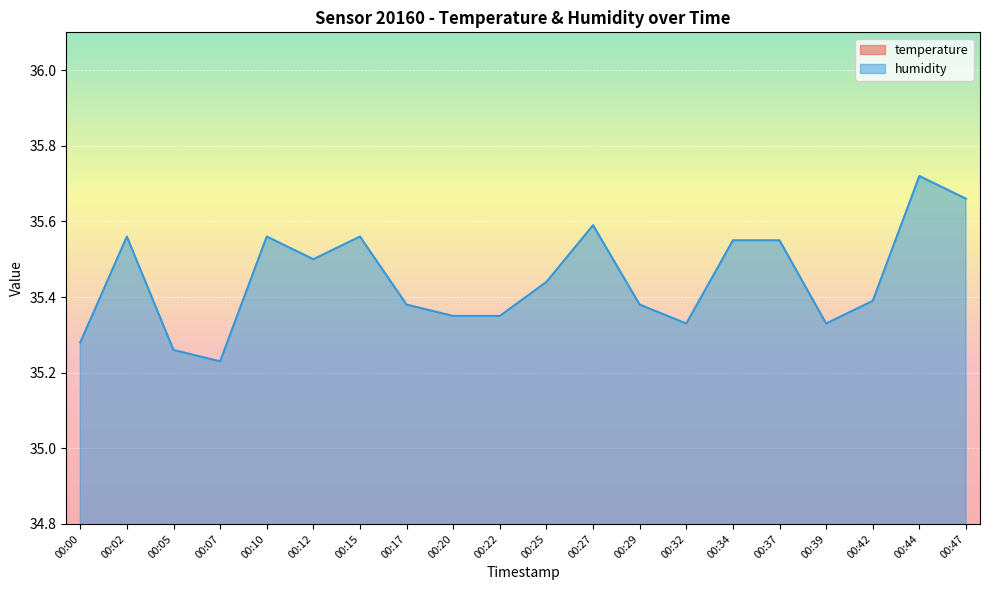

The temperature series shows 20.3 at 00:22. True or false?

True